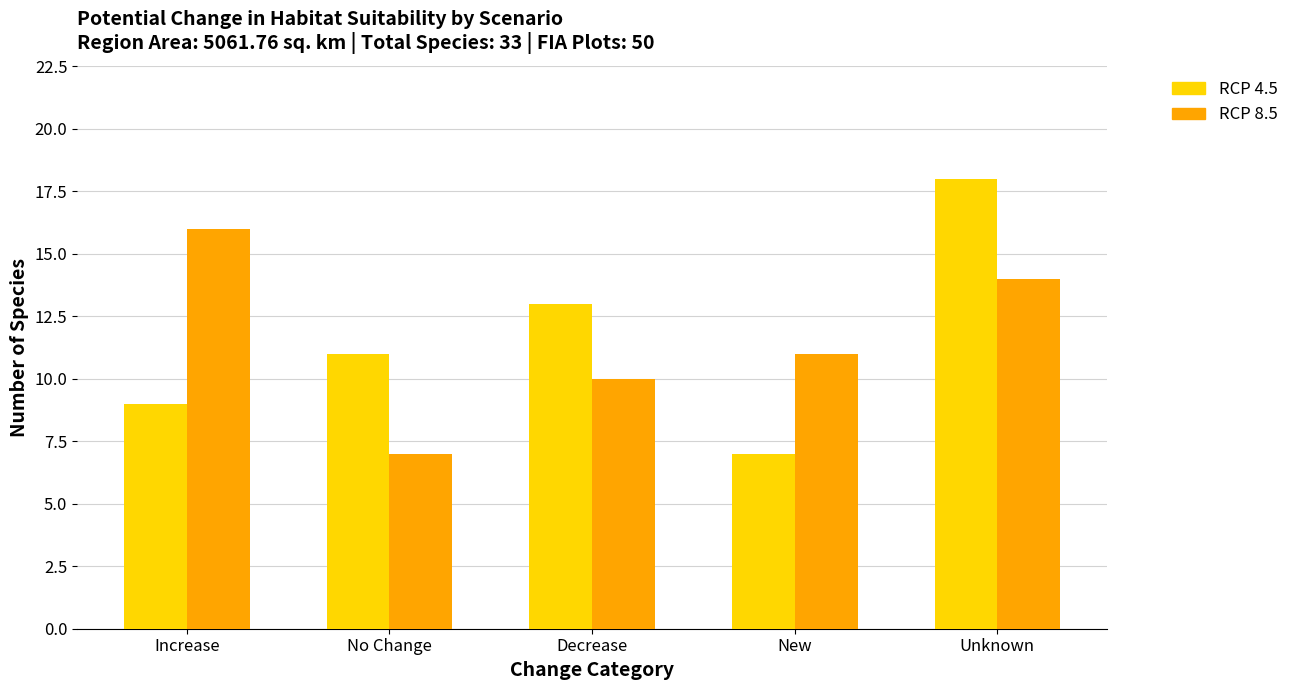

Reading right to left, what are all the values shown in this chart?

RCP 4.5: 18	7	13	11	9
RCP 8.5: 14	11	10	7	16